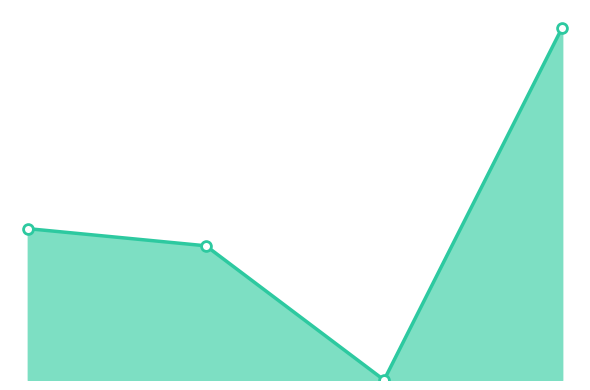

Between Pons Pascal and Maillard Mathias, which is larger?

Pons Pascal